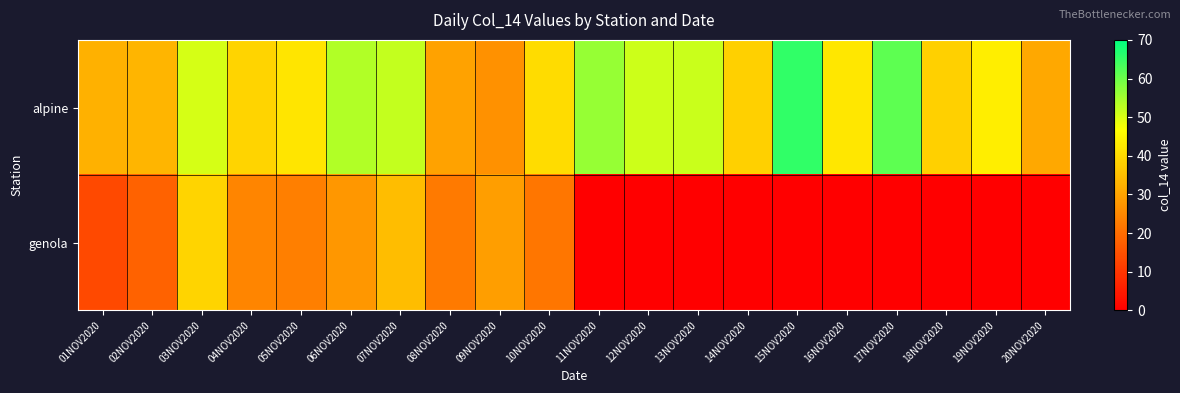

What is the difference between the highest and lowest values at 13NOV2020?

51.4